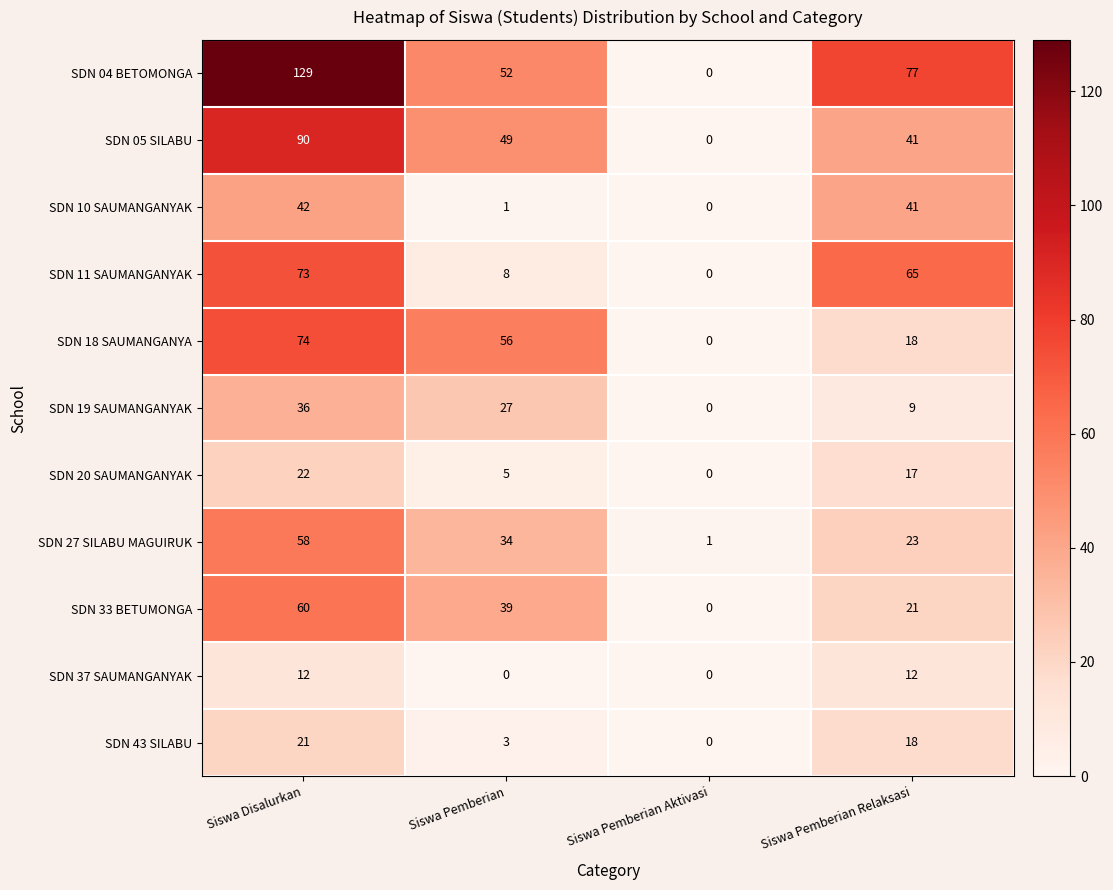

List the labels in order of SDN 10 SAUMANGANYAK value, largest first.

Siswa Disalurkan, Siswa Pemberian Relaksasi, Siswa Pemberian, Siswa Pemberian Aktivasi